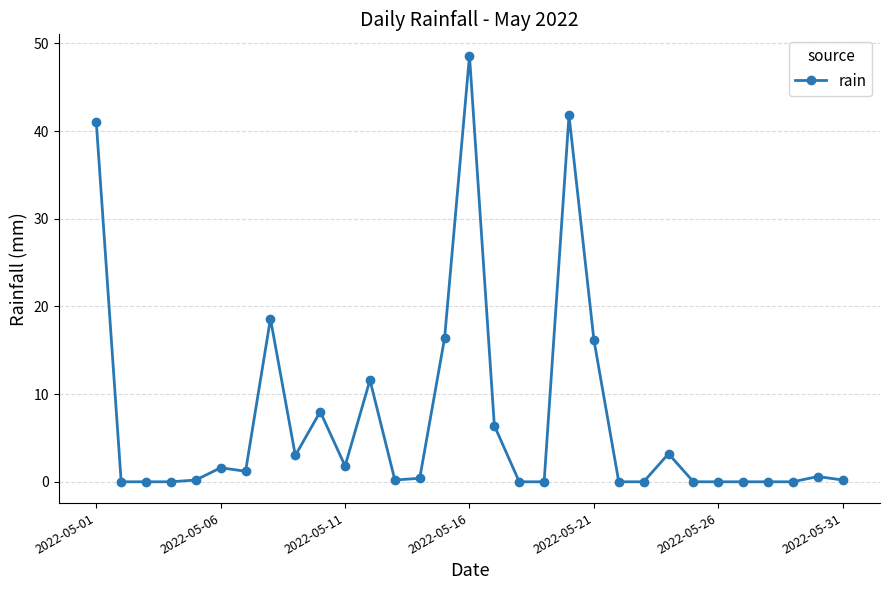

True or false: the data has more than 1 interior local peaks.

True